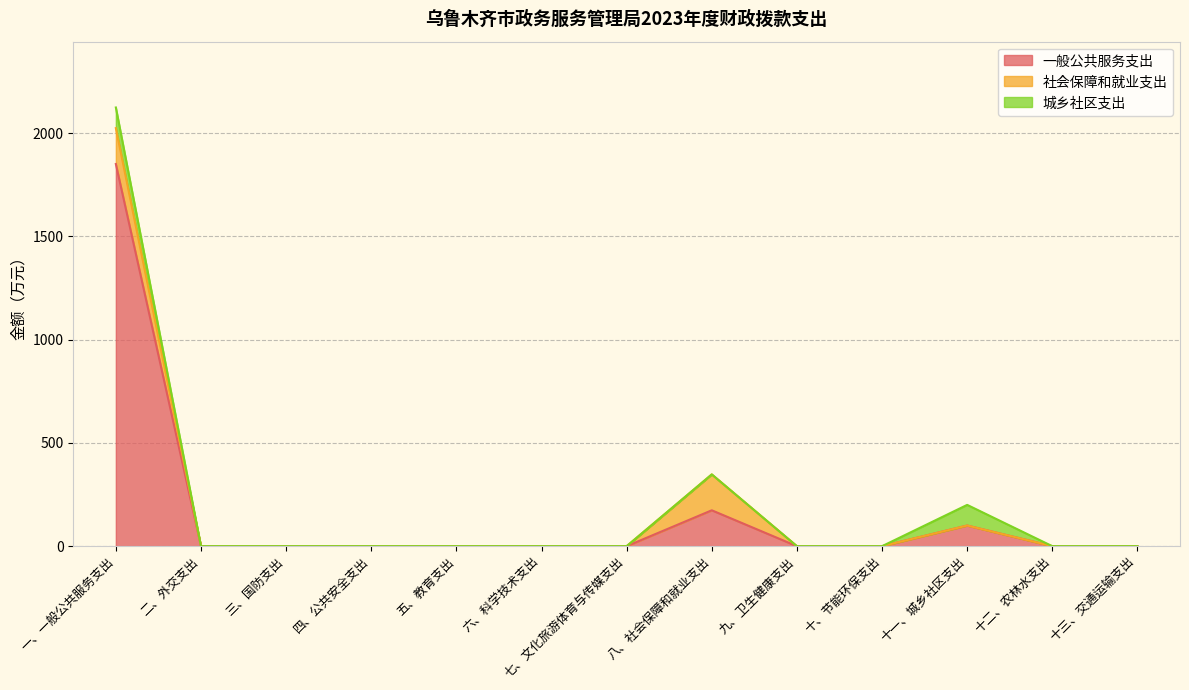

What is the average value of the 城乡社区支出 series?

15.4